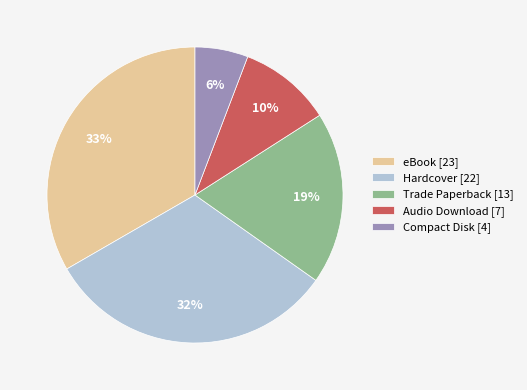

Count the number of slices in the pie.

5